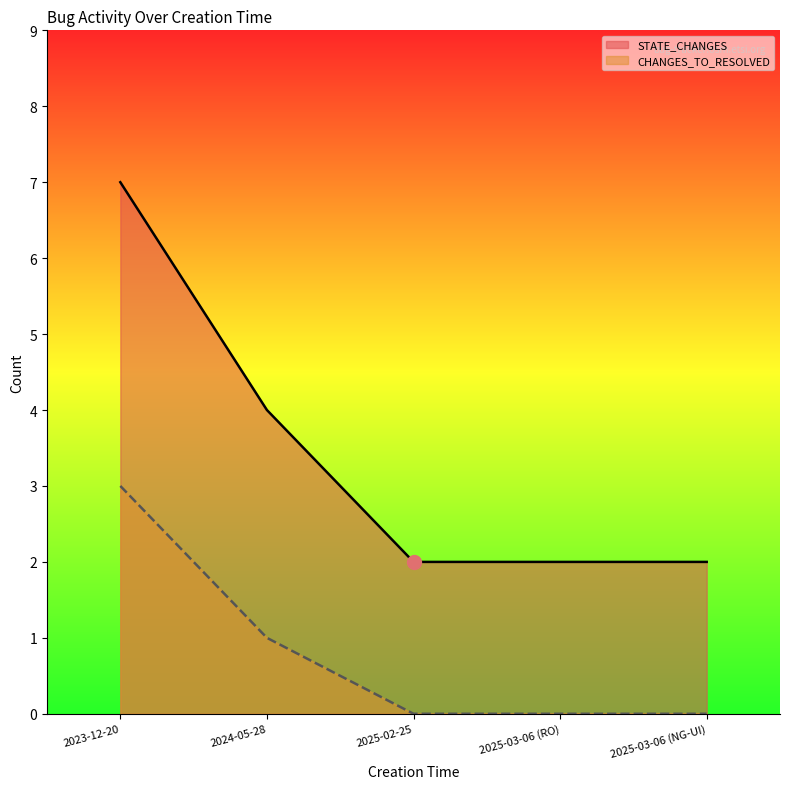

What is the value of the STATE_CHANGES point at the 1st from the left?

7